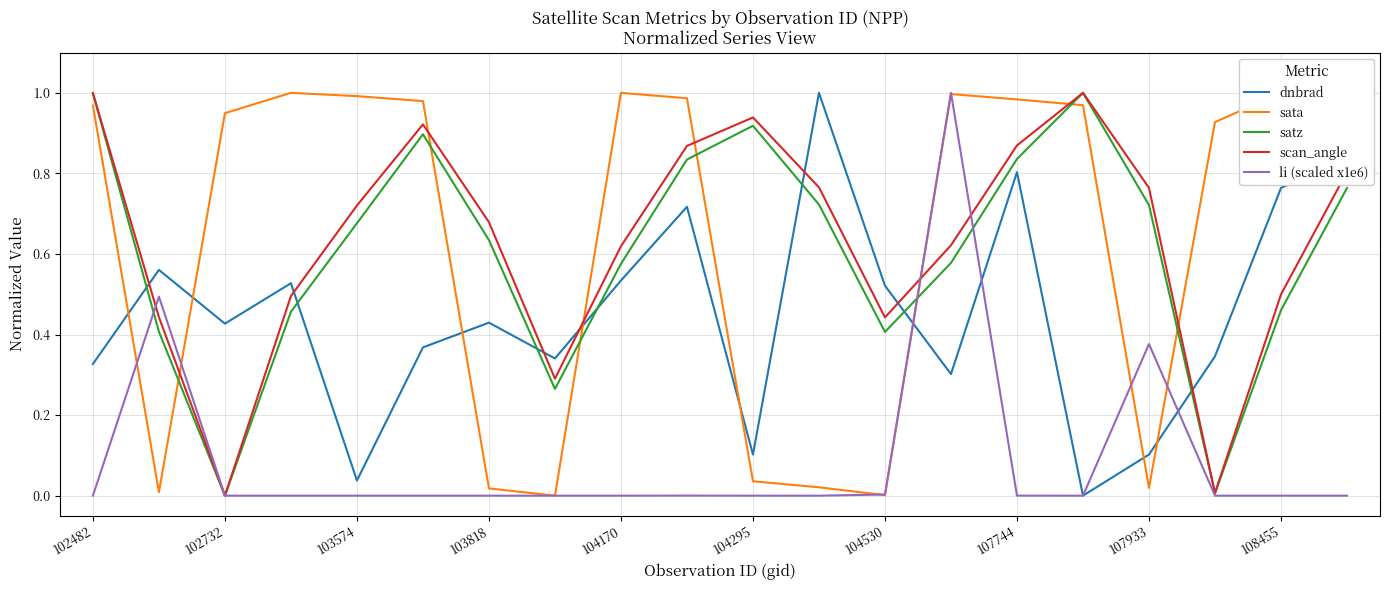

How many times do satz and dnbrad cross each other?

7